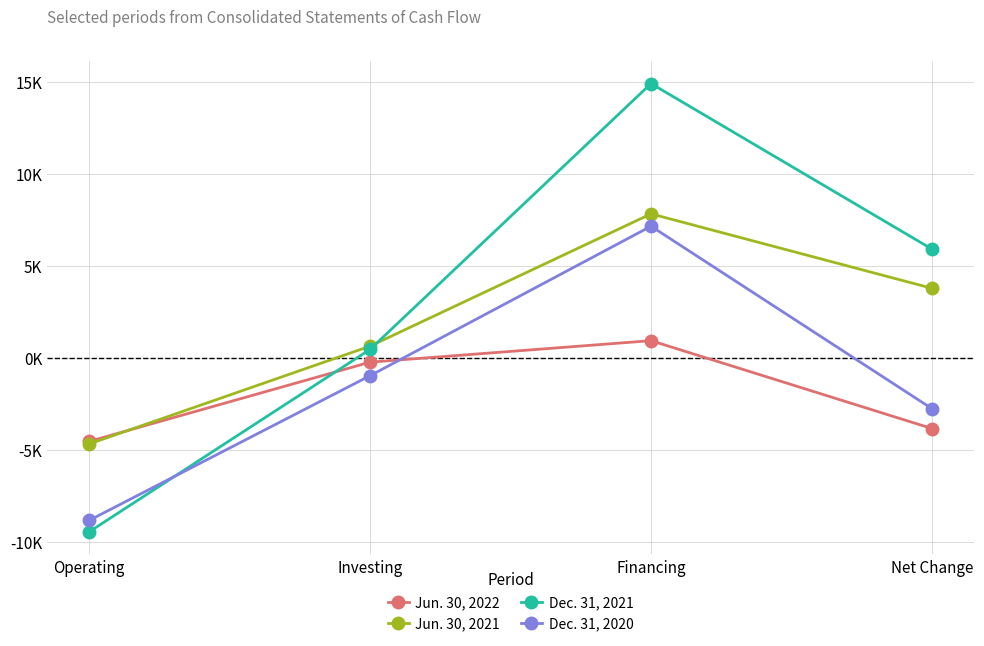

Where is Dec. 31, 2021 nearest to the value 2723?

Investing